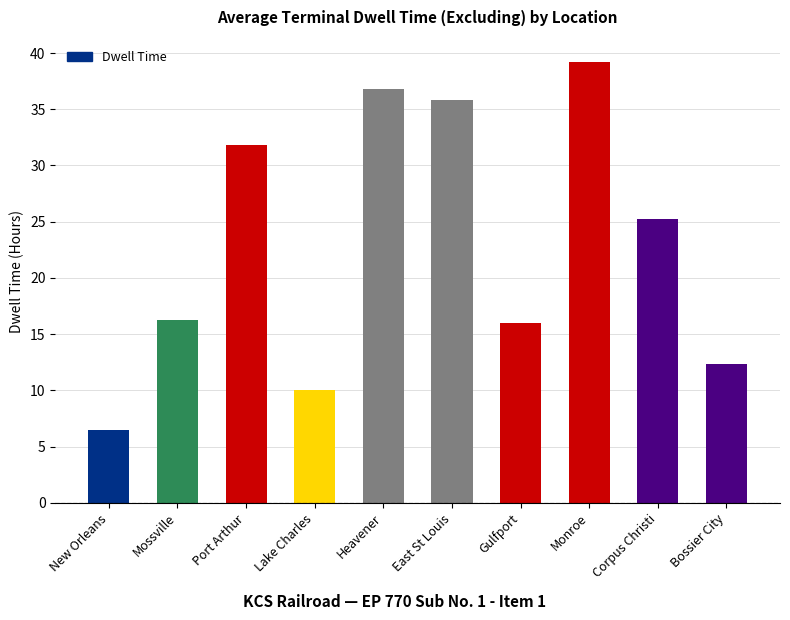

What is the label of the 6th bar from the left?

East St Louis